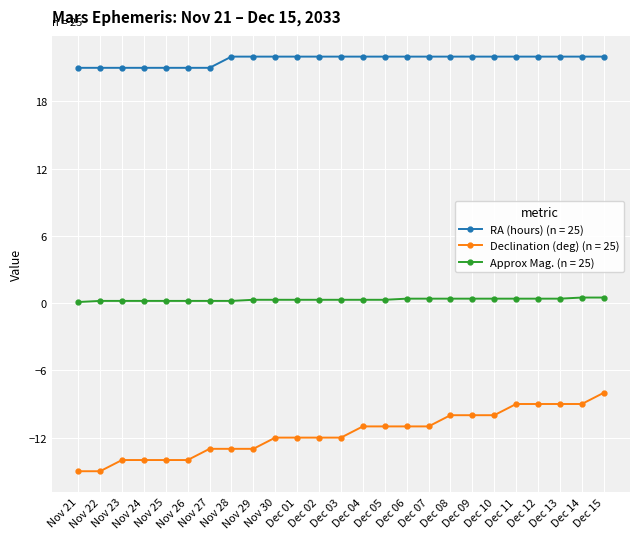

What is the maximum value shown in the chart?

22.0